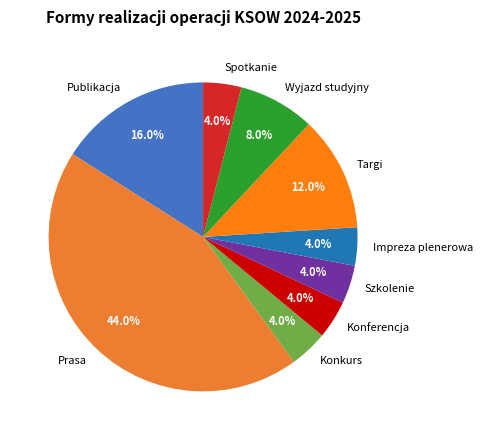

Does any single category account for the majority?

No